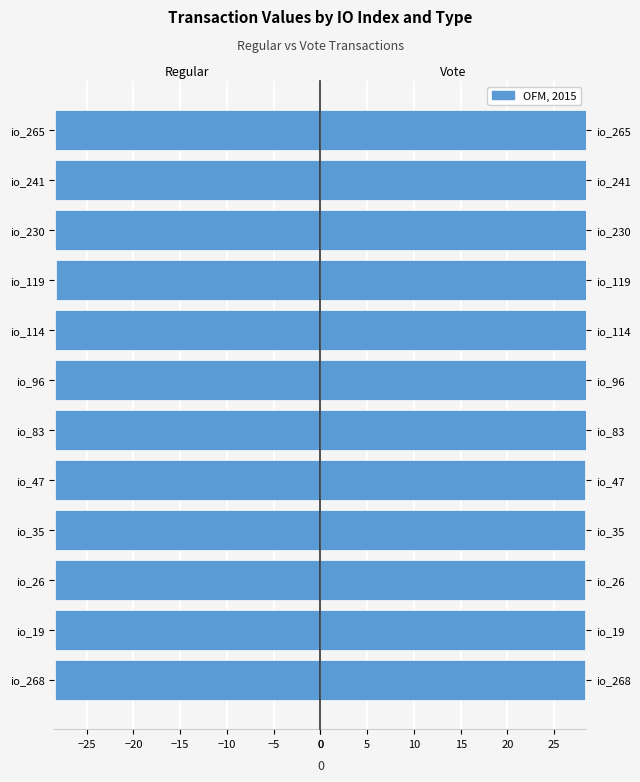

What is the approximate value of Regular at io_35?

-28.4